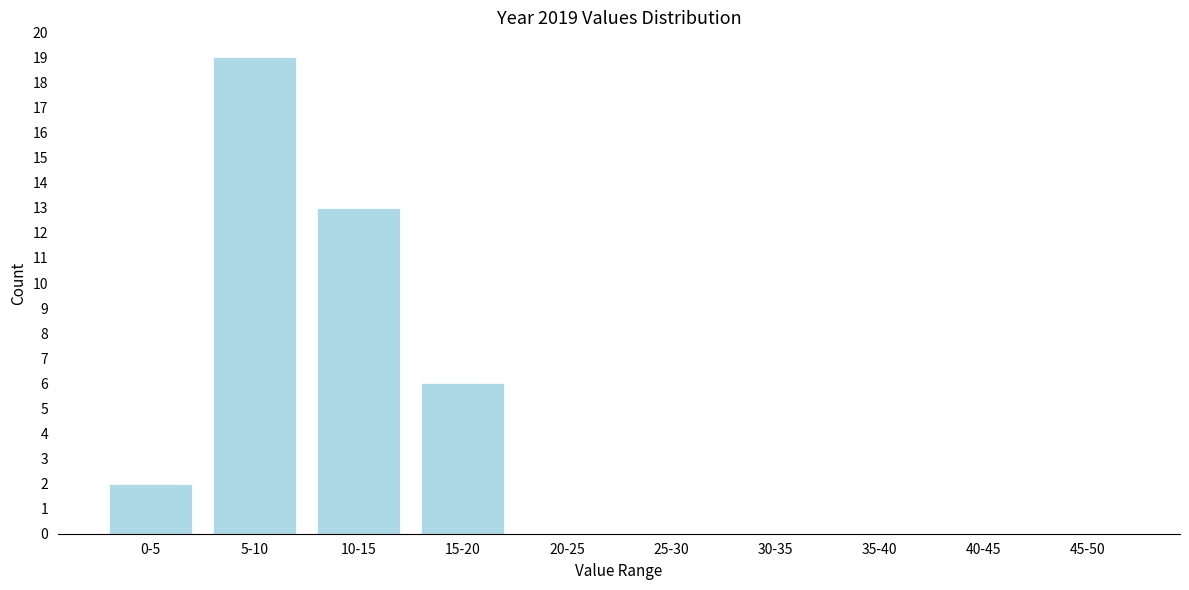

Reading left to right, transcribe all the data shown in this chart.

0-5=2	5-10=19	10-15=13	15-20=6	20-25=0	25-30=0	30-35=0	35-40=0	40-45=0	45-50=0